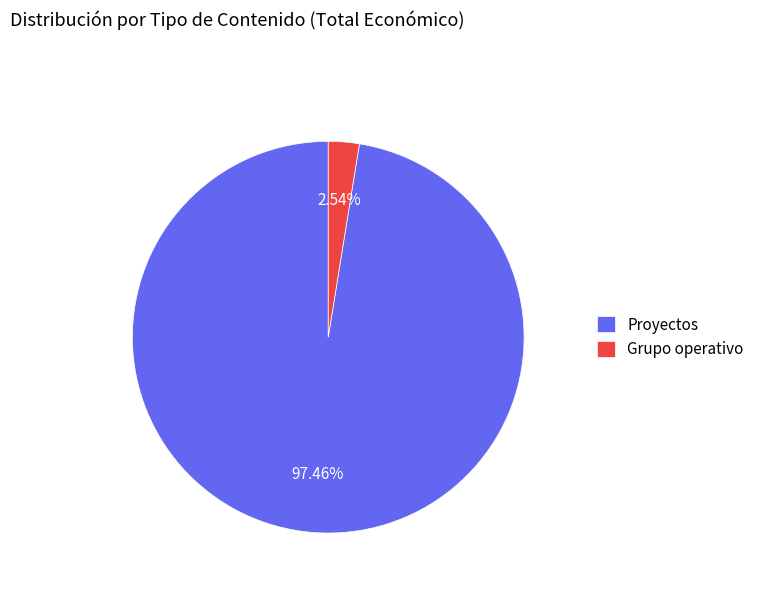

Does Grupo operativo represent more than half of the total?

No